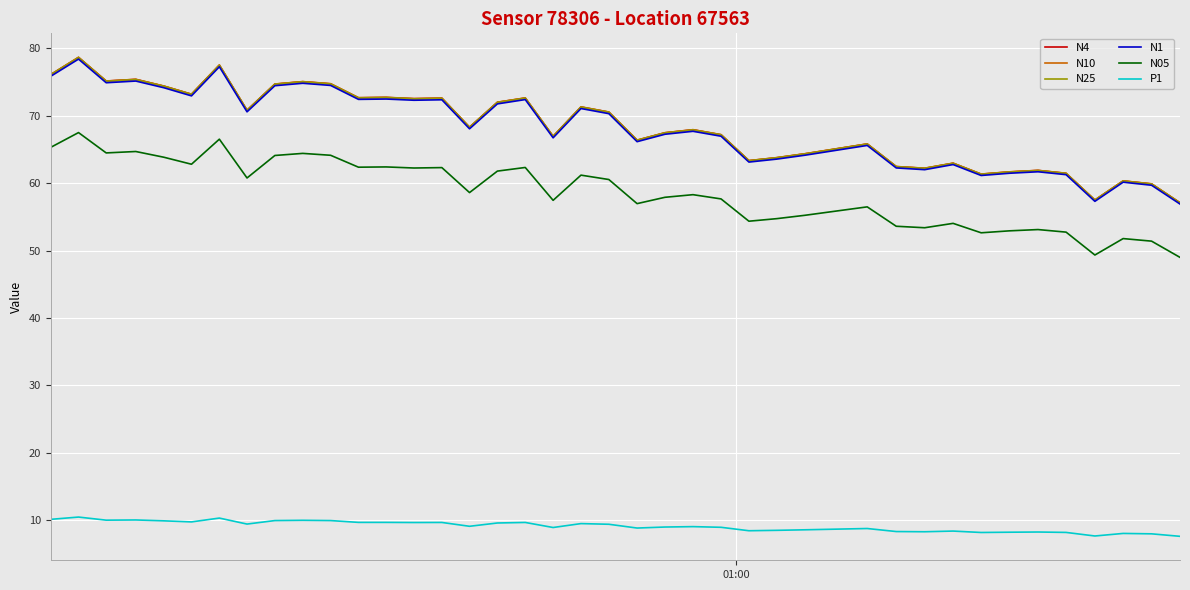

What is the highest value of the N4 series?

78.7